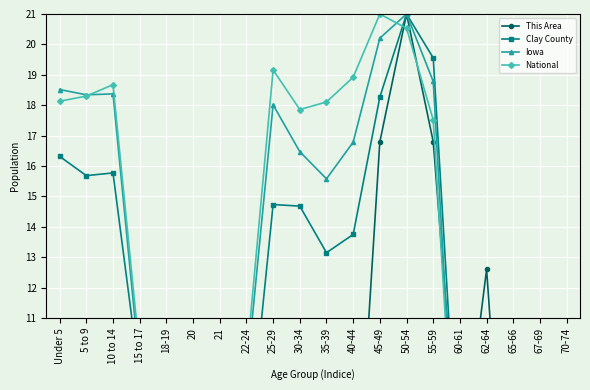

How many times do Iowa and National cross each other?

5